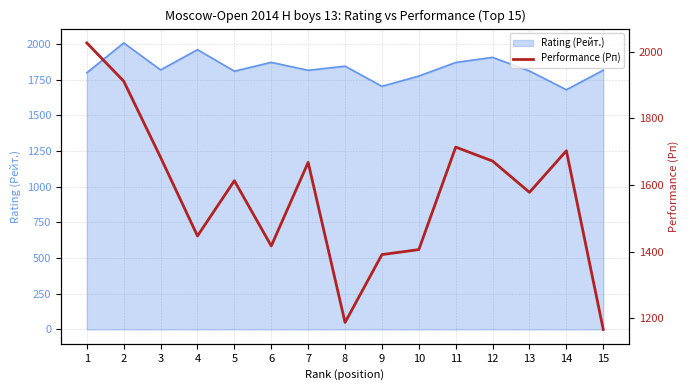

What is the maximum value for Rating (Рейт.)?

2008